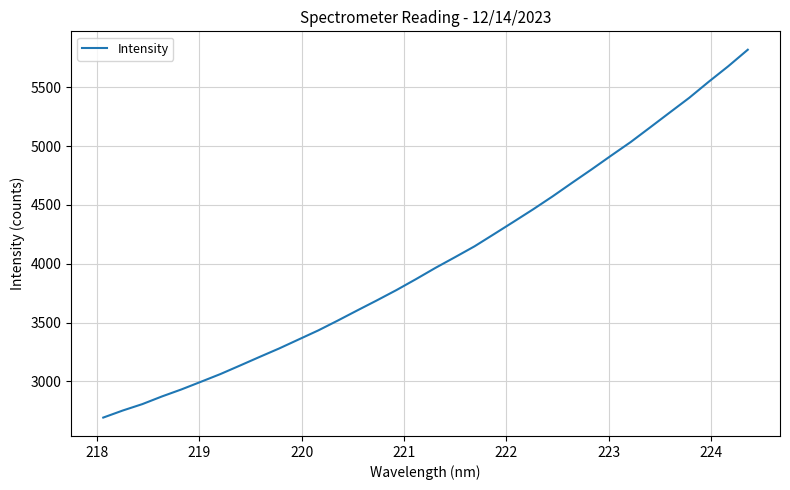

What is the minimum value shown in the chart?

2691.8